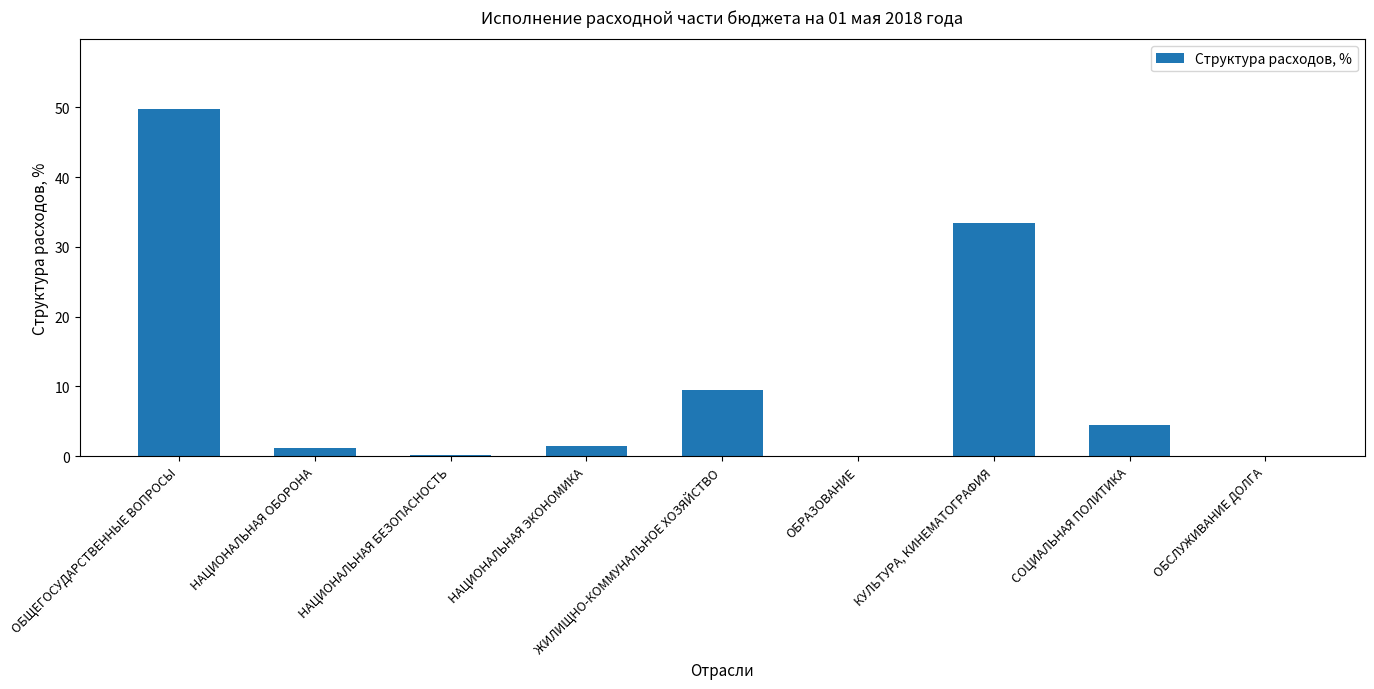

Between СОЦИАЛЬНАЯ ПОЛИТИКА and ОБСЛУЖИВАНИЕ ДОЛГА, which is larger?

СОЦИАЛЬНАЯ ПОЛИТИКА